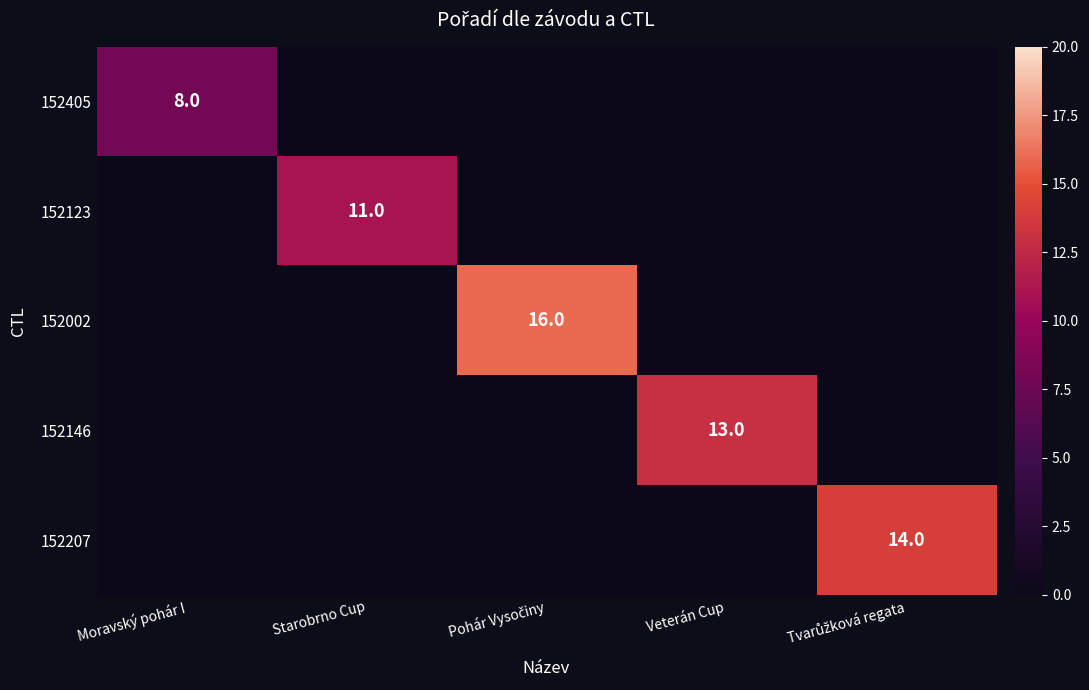

The value of 152405 at Moravský pohár I is 14. True or false?

False